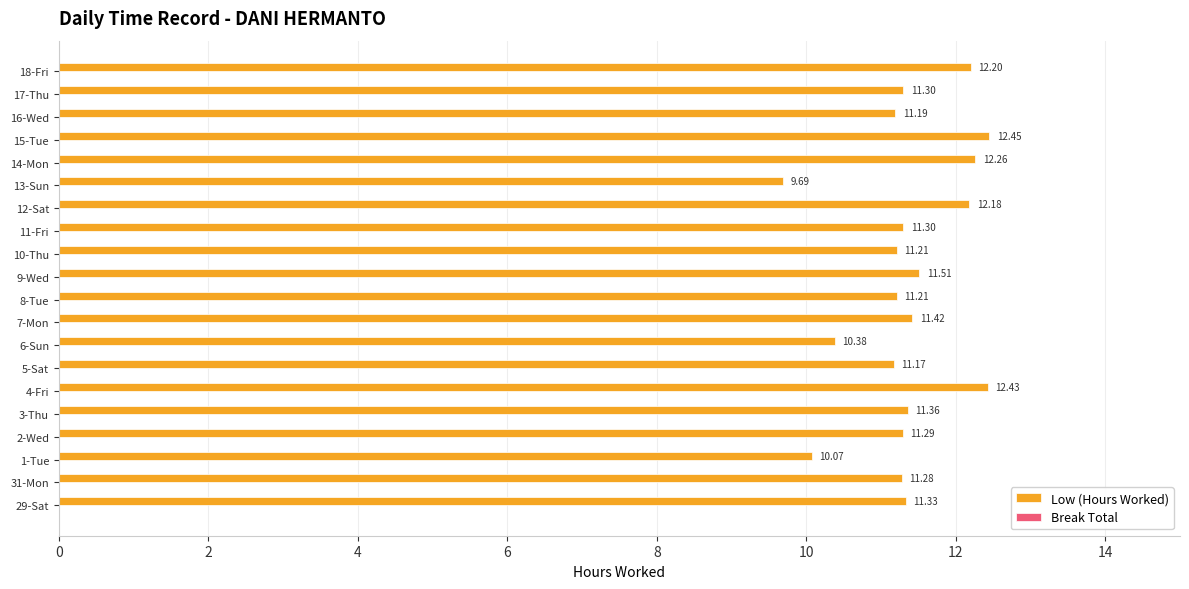

Does the chart contain any negative values?

No